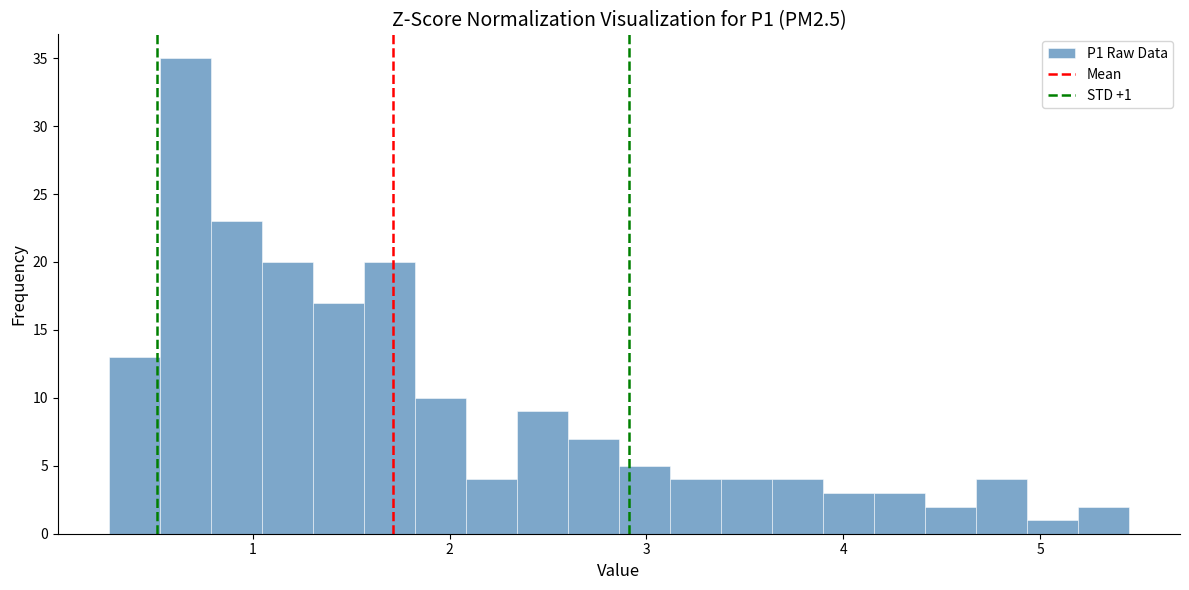

Around what value on the x-axis is the tallest bar? Give the approximate position of its centre, as read against the axis.

0.7